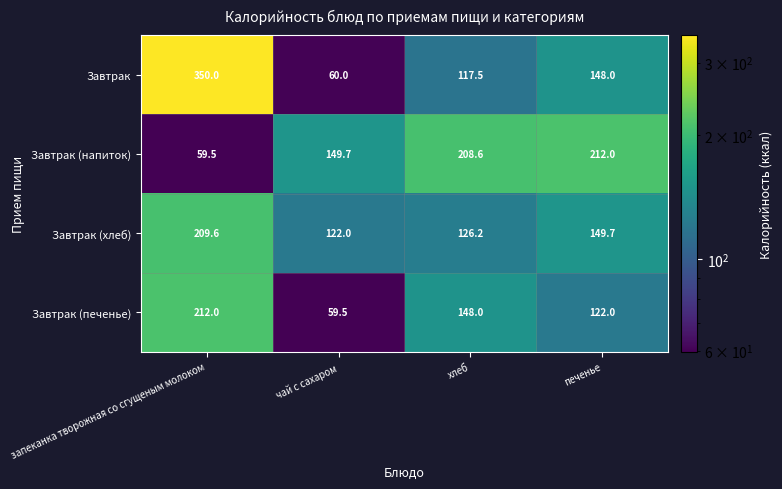

How many categories are shown in the chart?

4